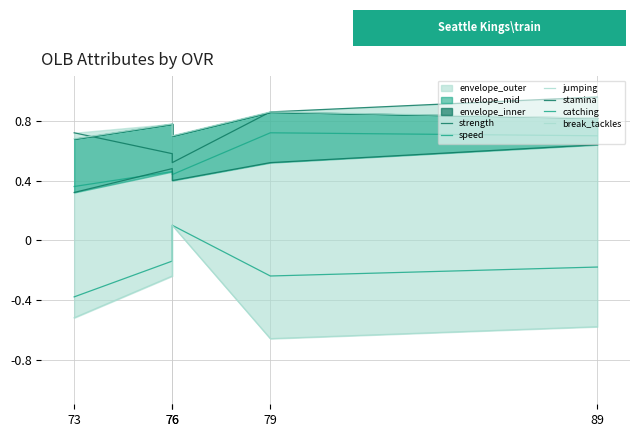

Which has a higher value, 76 or 79?

79